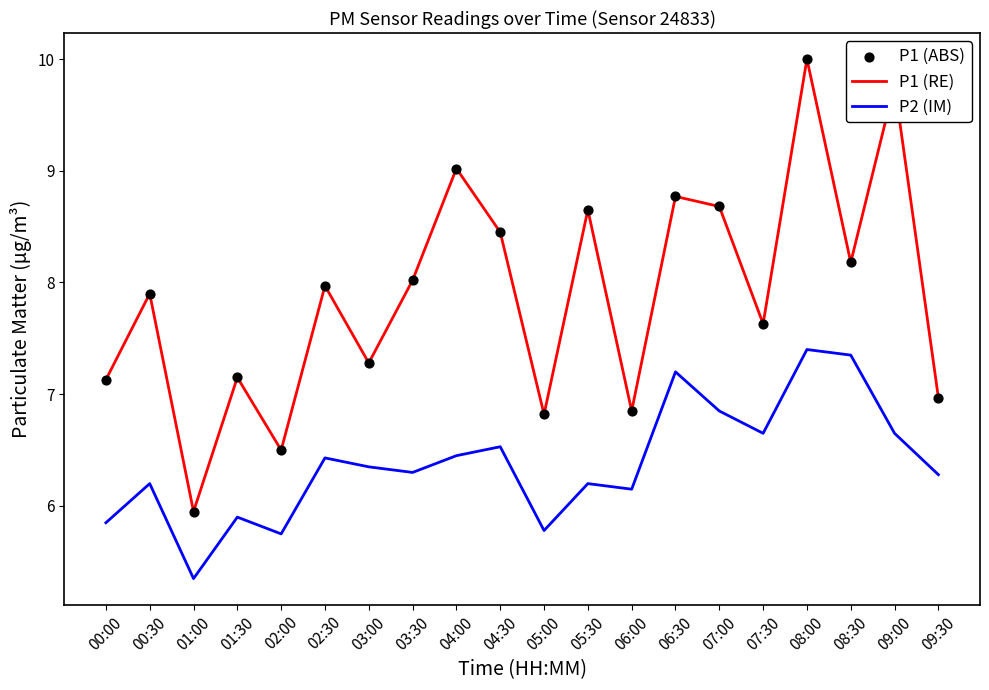

Which series has the largest total across all categories?

P1 (RE)